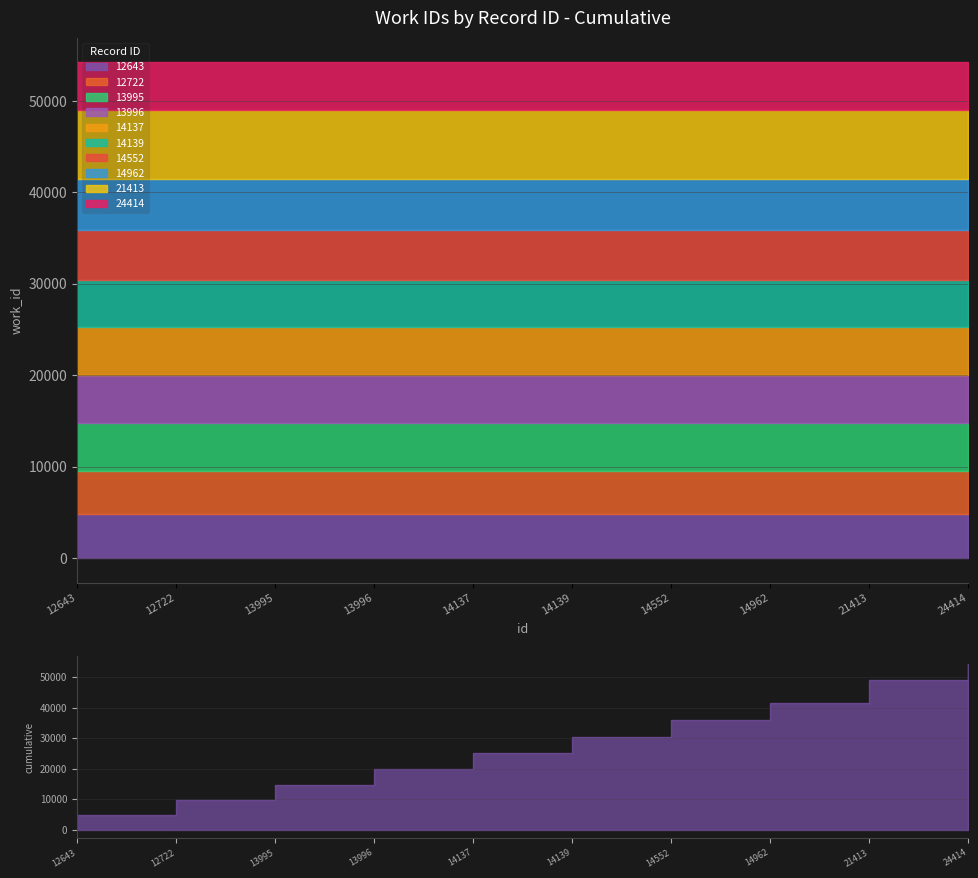

What is the difference between the maximum and minimum values?

2731